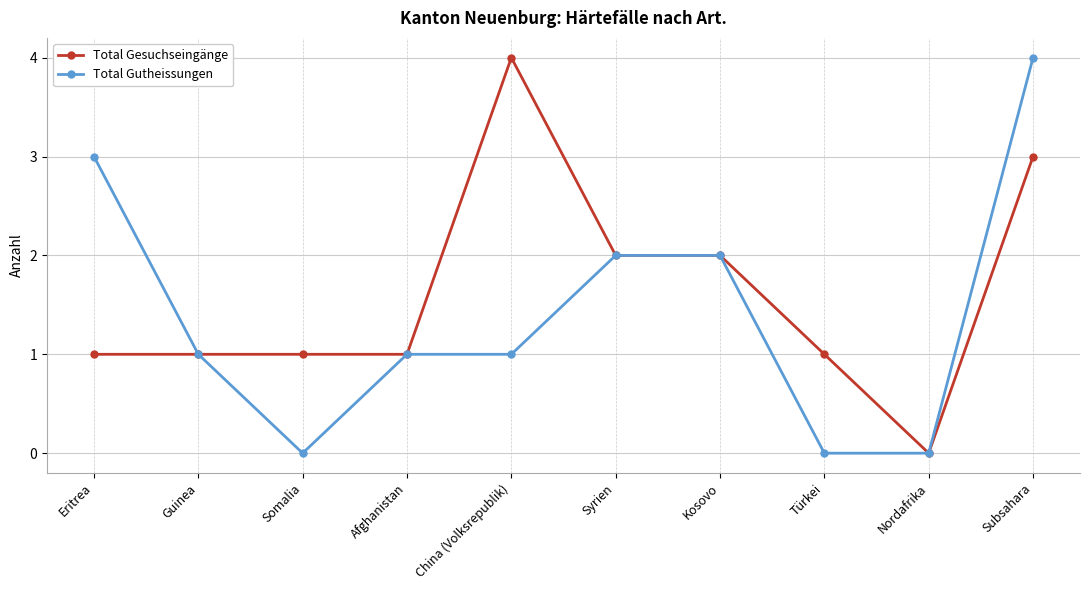

What is the total value across all series at Eritrea?

4